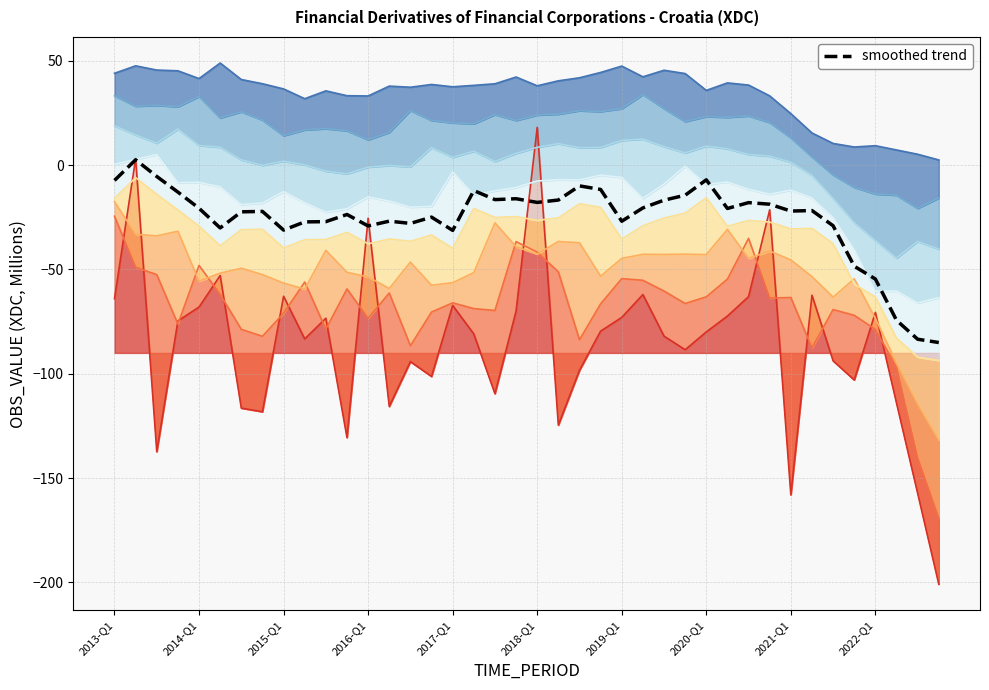

What position from the left is 2022-Q1?

10